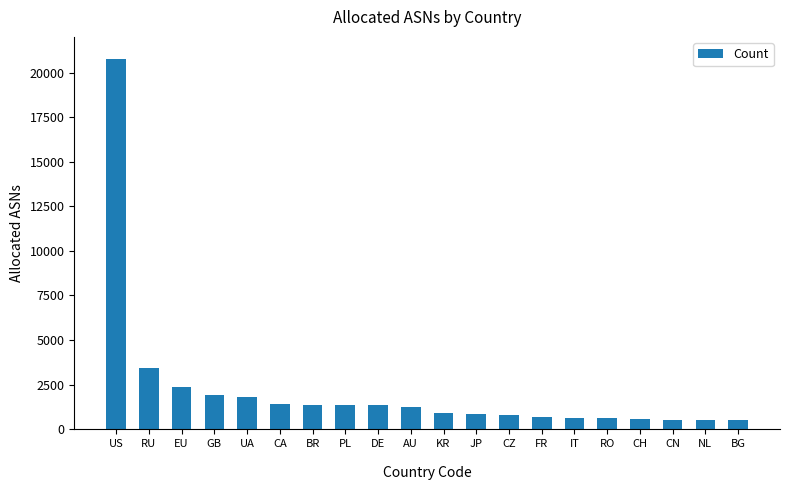

What is the label of the 18th bar from the left?

CN
